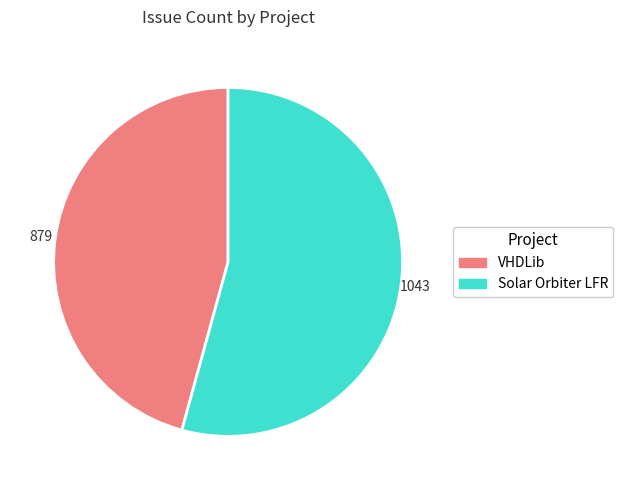

Is there a majority slice in this chart?

Yes